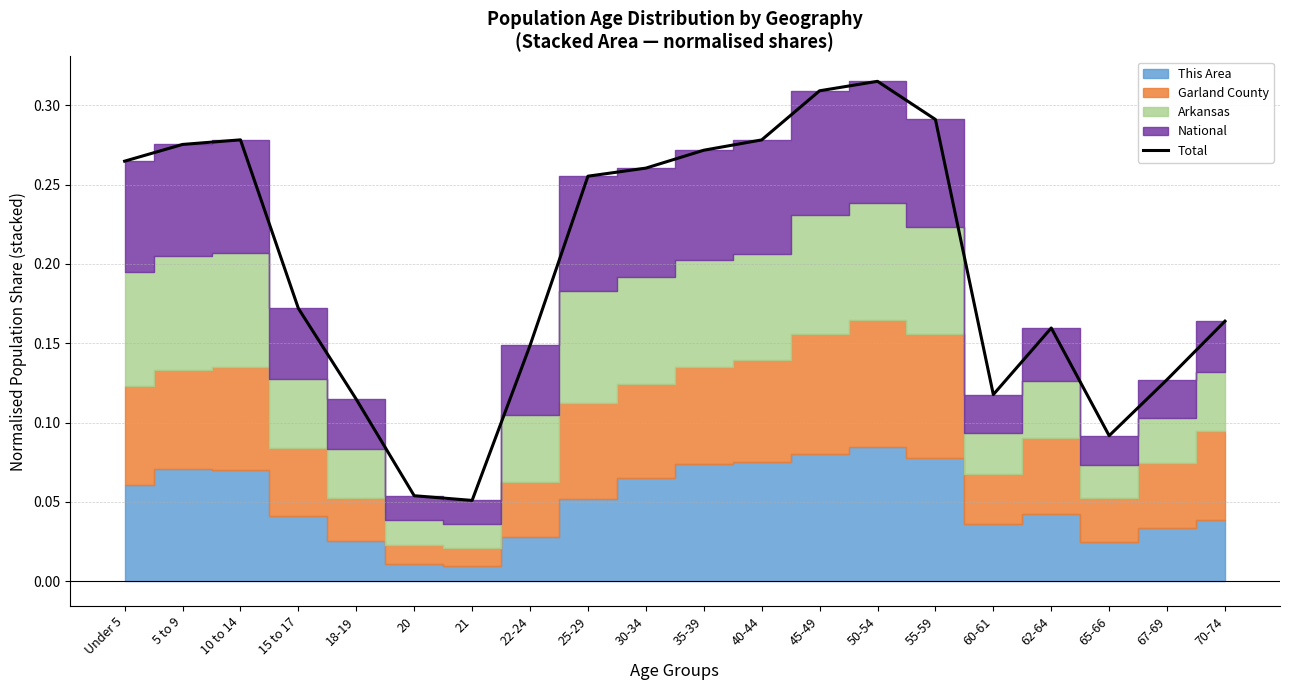

What is the label of the 20th point from the left?

70-74